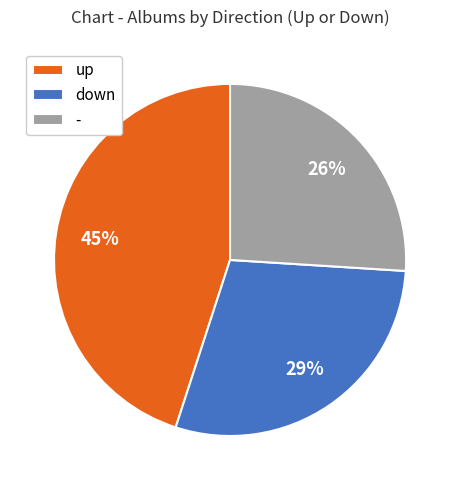

Is there any slice that represents more than half of the pie?

No